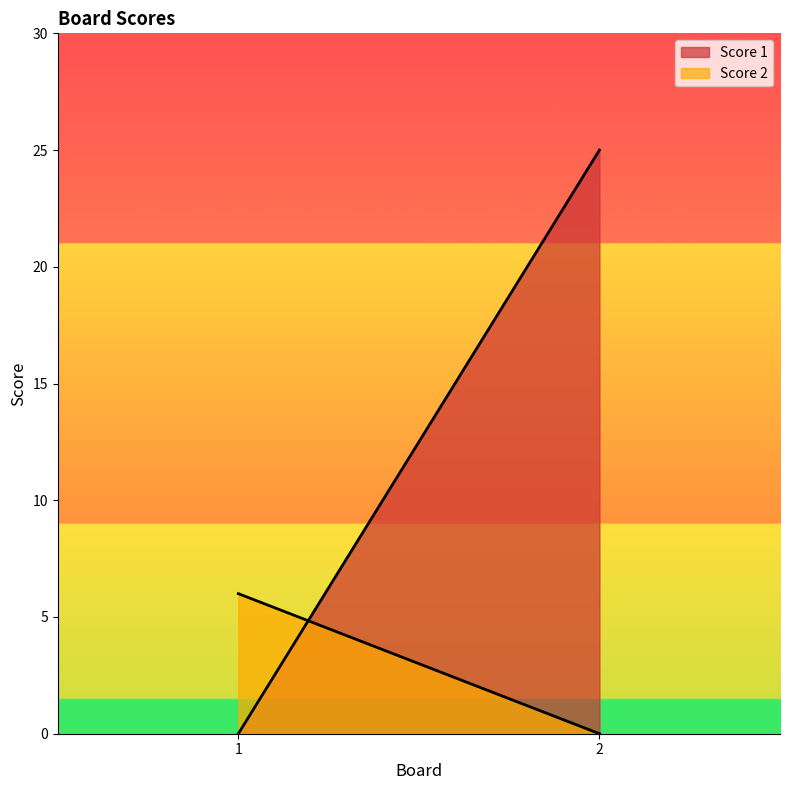

What is the sum of all Score 2 values?

6